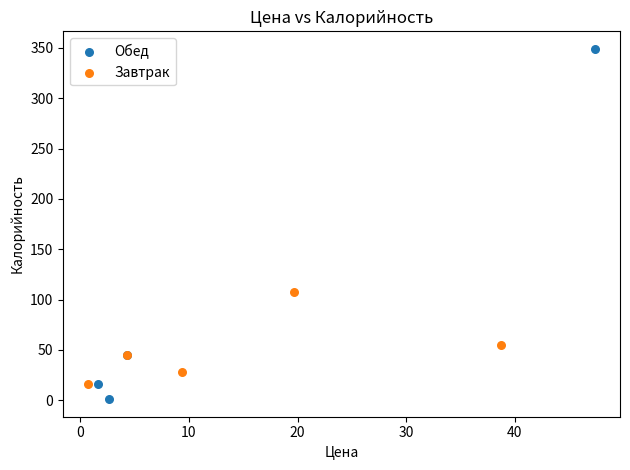

Which series has the widest spread of Y values?

Обед